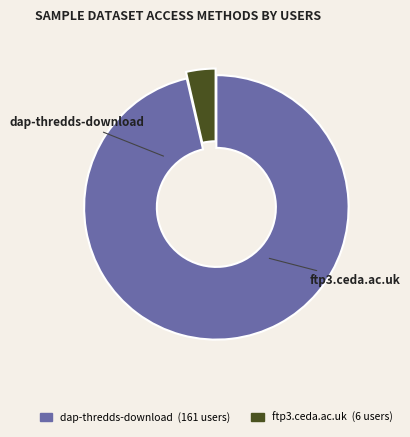

How many segments does this pie chart have?

2